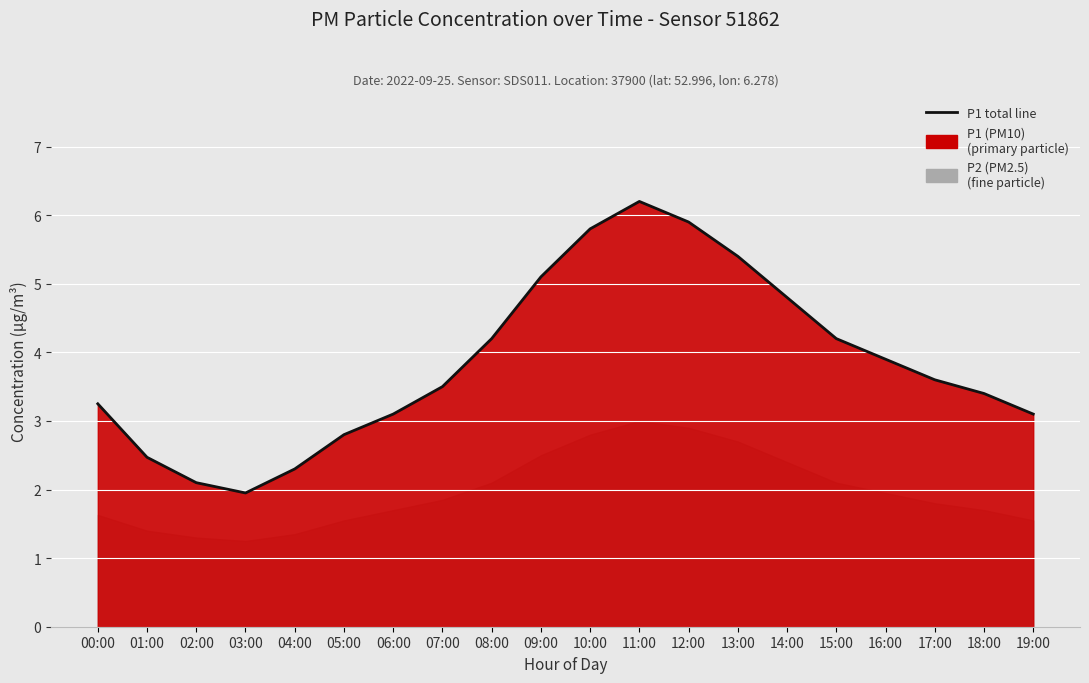

Rank the categories by value from highest to lowest.

11:00, 12:00, 10:00, 13:00, 09:00, 14:00, 08:00, 15:00, 16:00, 17:00, 07:00, 18:00, 00:00, 06:00, 19:00, 05:00, 01:00, 04:00, 02:00, 03:00